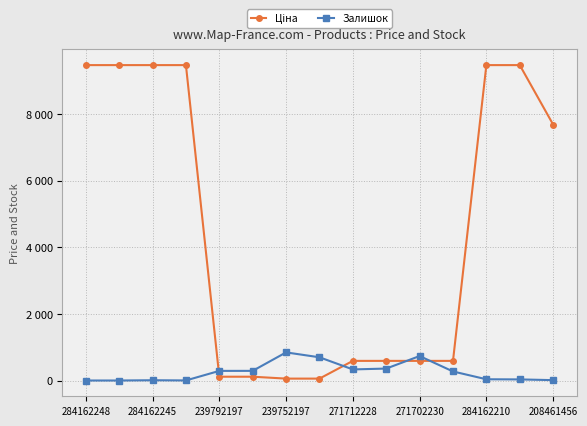

How many intersections are there between Залишок and Ціна?

4